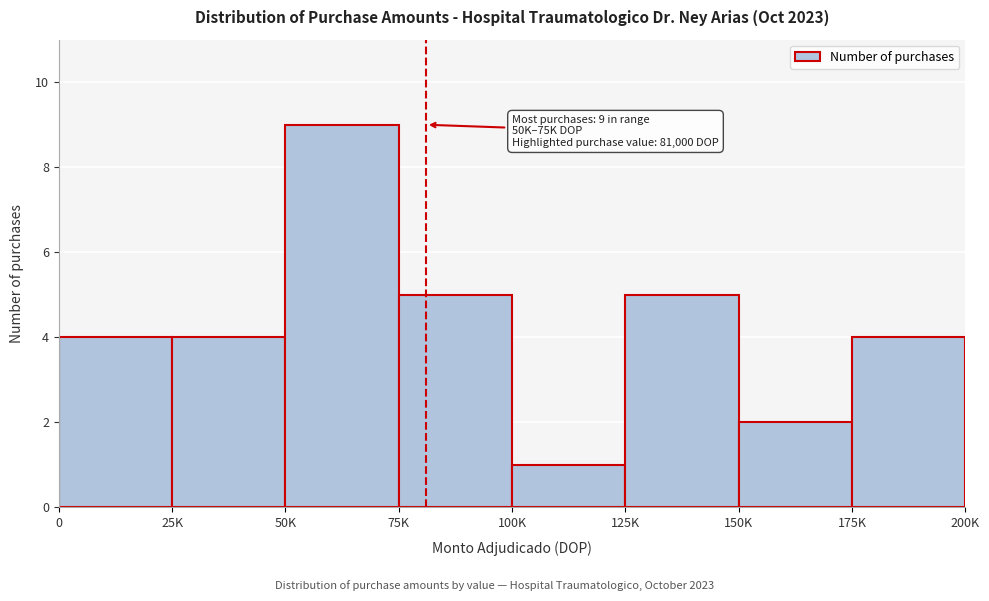

Reading left to right, what are all the values shown in this chart?

4	4	9	5	1	5	2	4